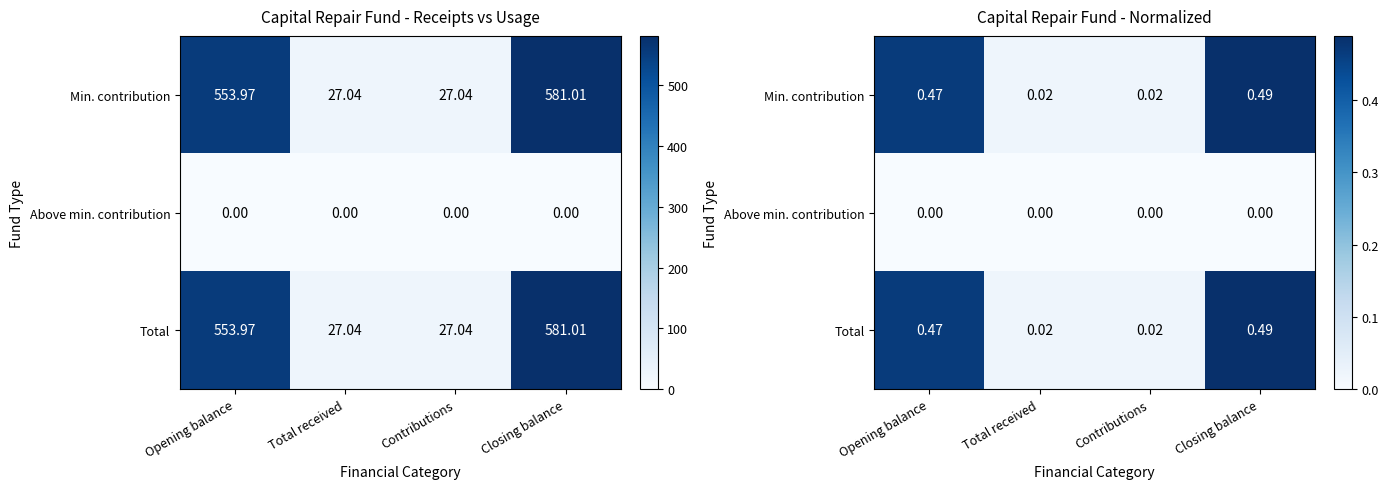

How many categories are shown in the chart?

4